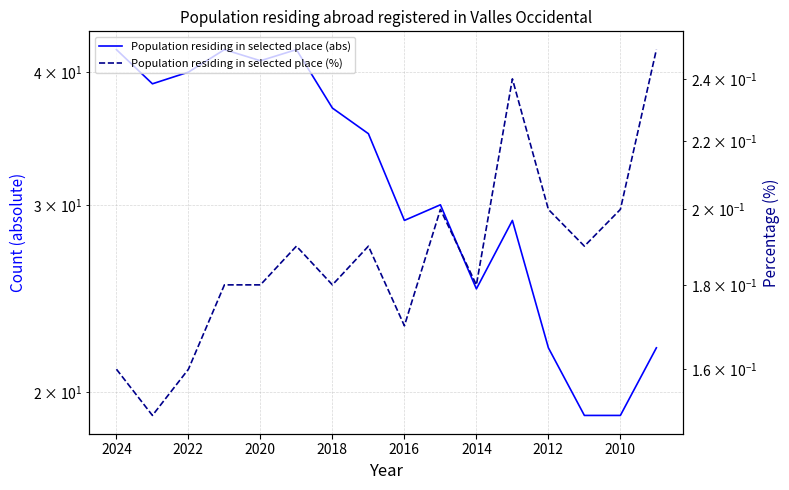

Count the Population residing in selected place (%) values in the range 0 to 1.

16